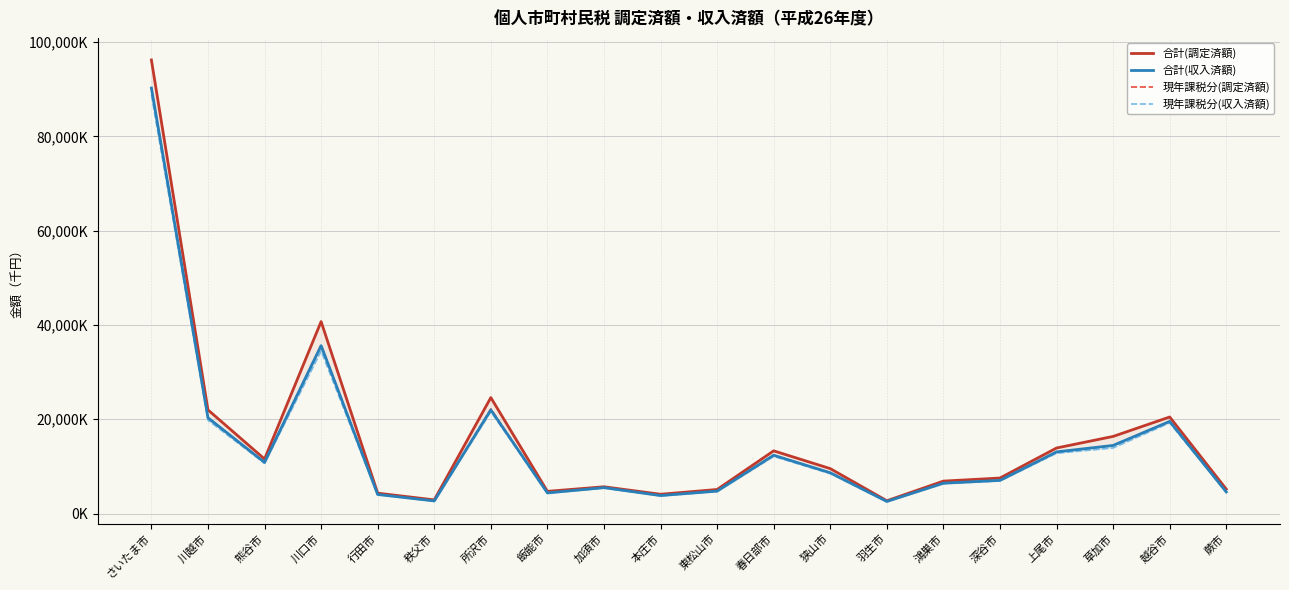

What is the sum of all 合計(収入済額) values?

292945279